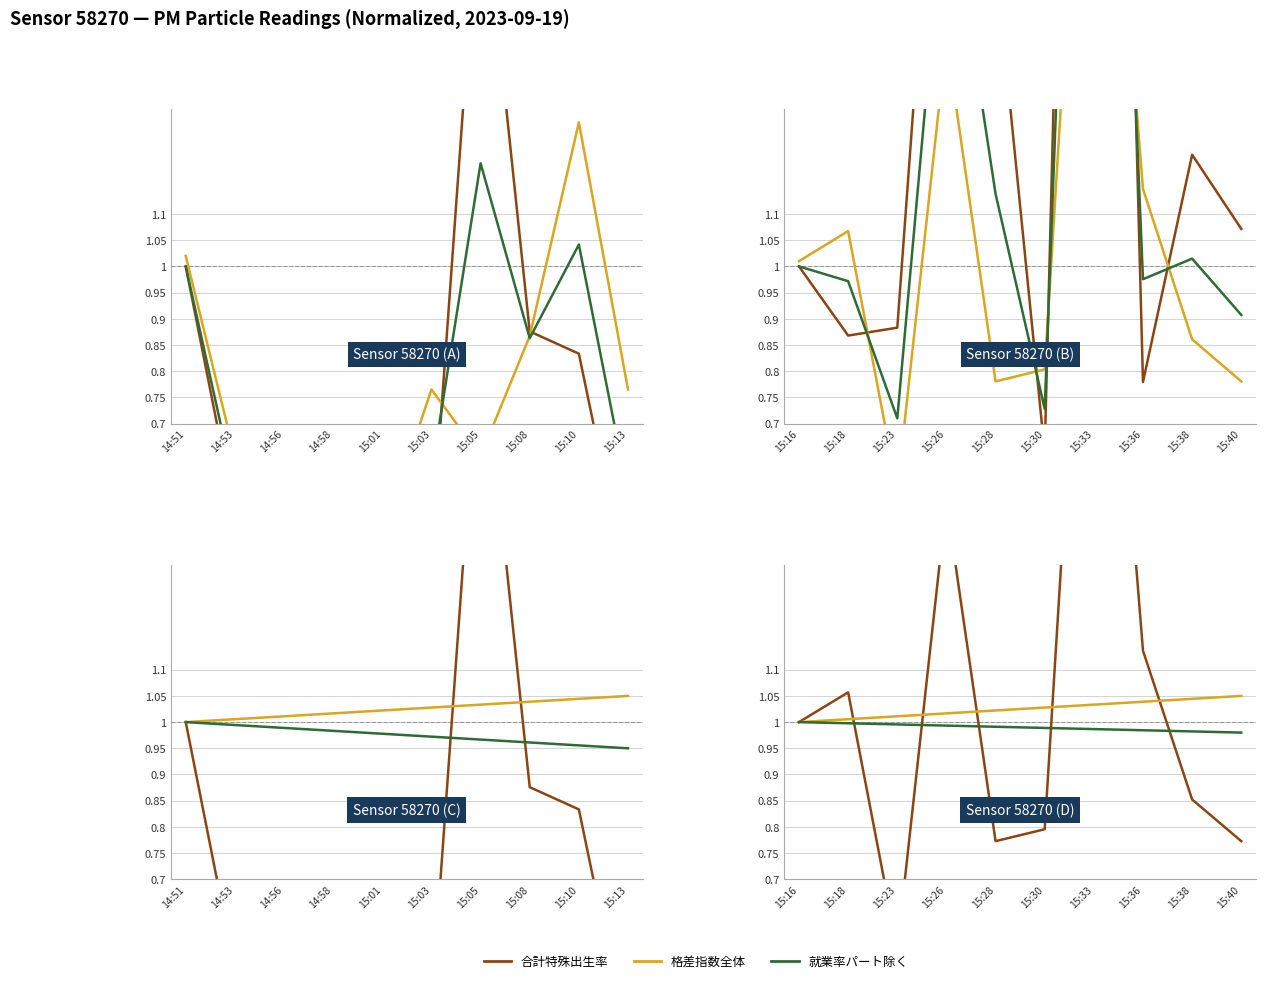

Rank the series at 15:38 from lowest to highest value.

合計特殊出生率, 就業率パート除く, 格差指数全体